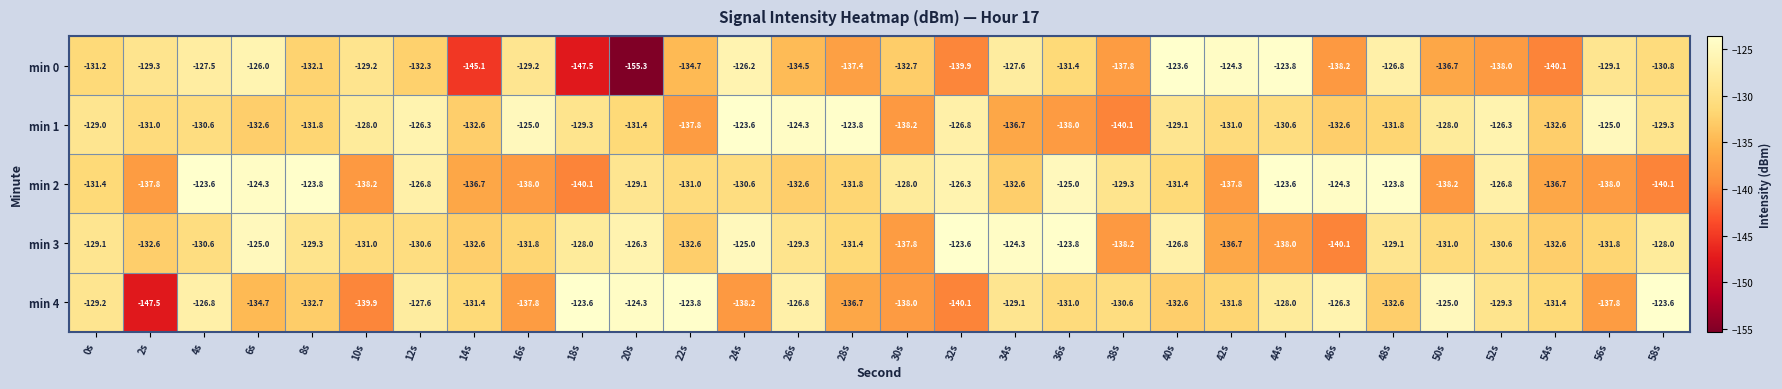

What is the minimum value shown in the chart?

-155.3